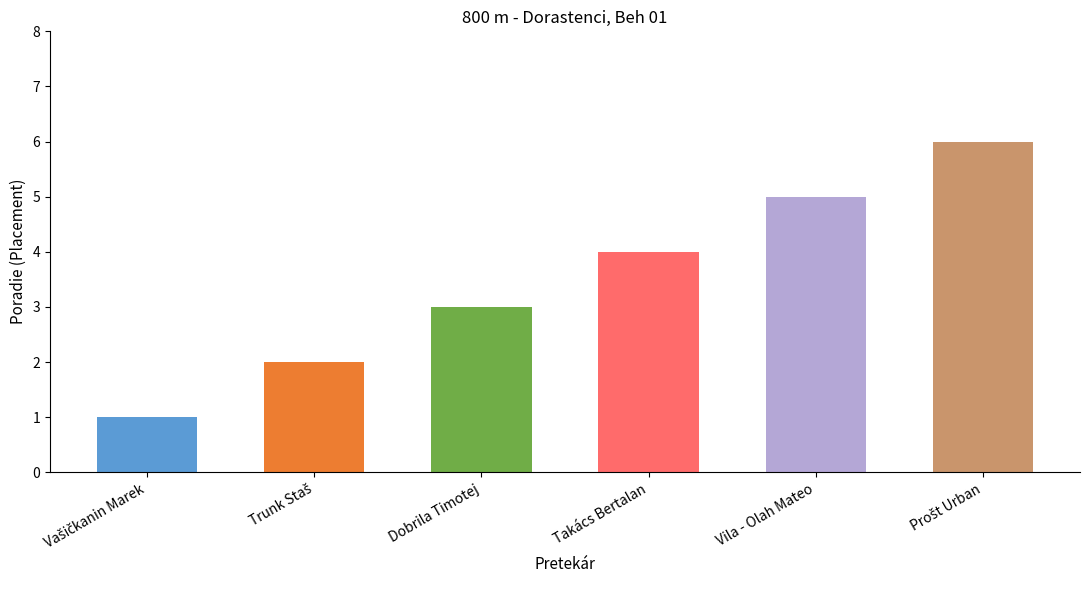

Does the chart contain stacked bars?

No